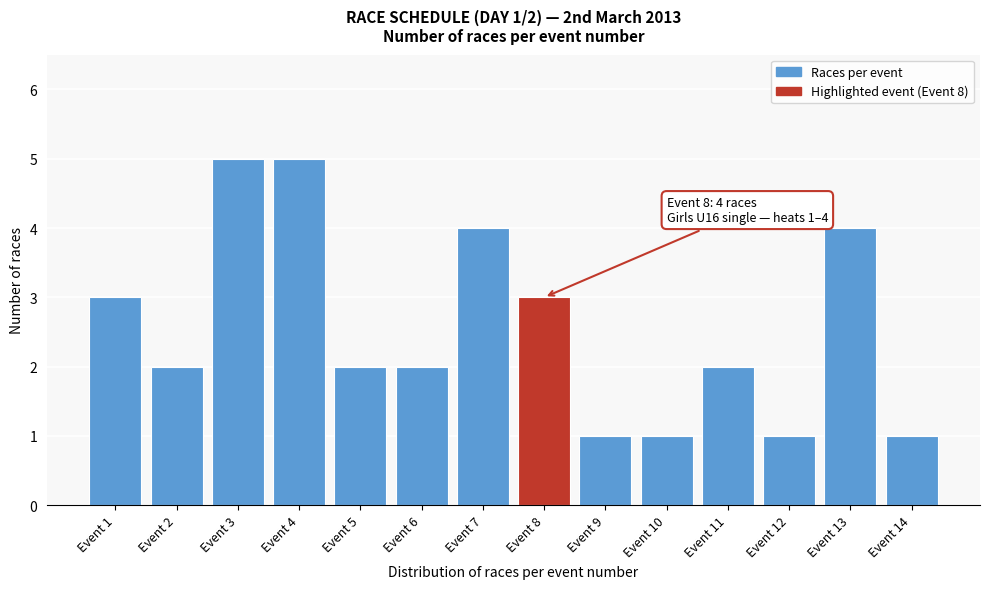

Reading left to right, what are all the values shown in this chart?

3	2	5	5	2	2	4	3	1	1	2	1	4	1